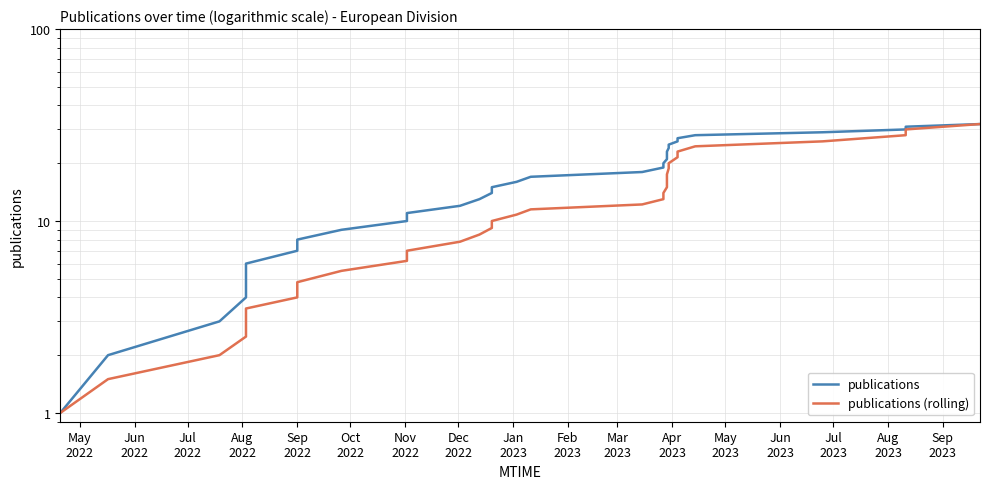

What is the sum of all publications (rolling) values?

410.5